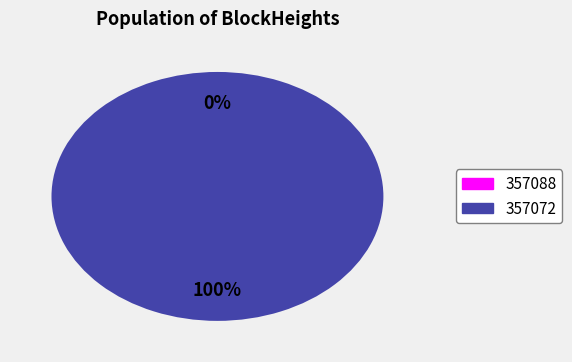

Is there any slice that represents more than half of the pie?

Yes